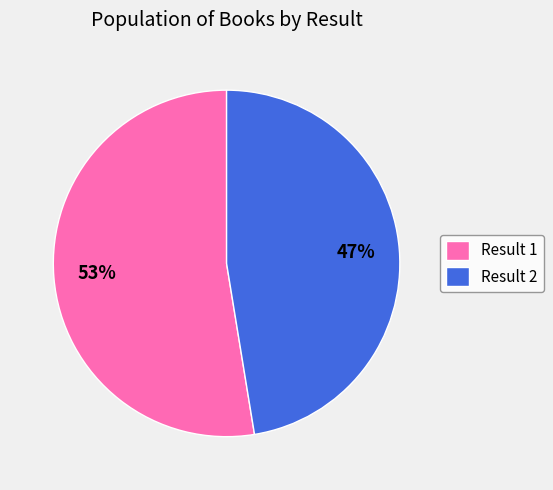

To the nearest percent, what portion does Result 2 represent?

47%